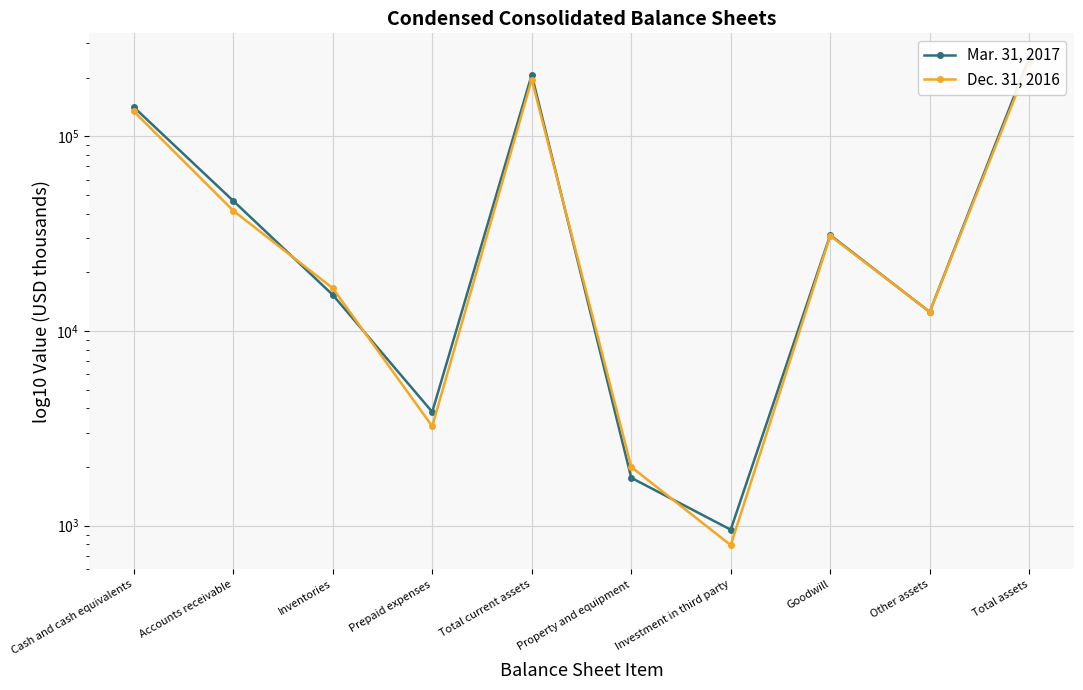

The value of Mar. 31, 2017 at Goodwill is 31097. True or false?

True